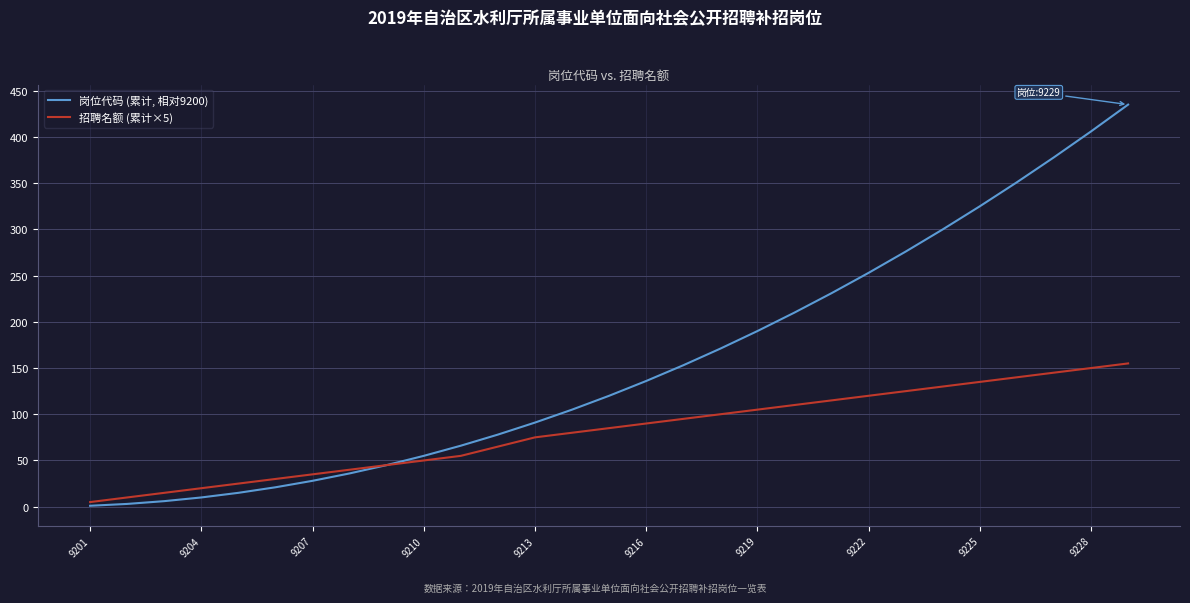

List the series in order of their overall mean, highest first.

岗位代码 (累计, 相对9200), 招聘名额 (累计×5)